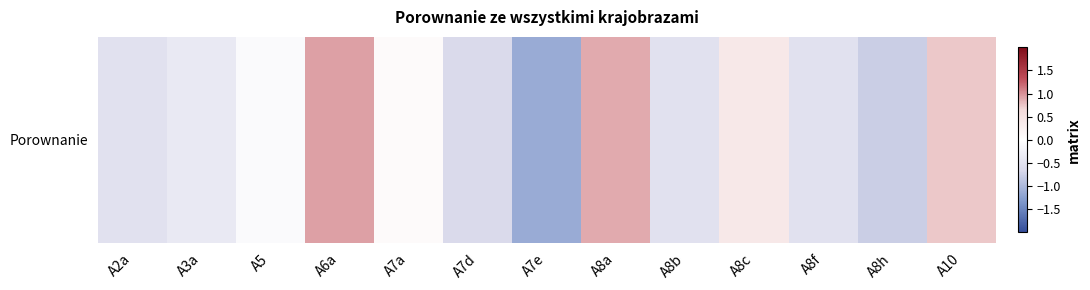

What is the difference between the second highest and minimum values?

2.0